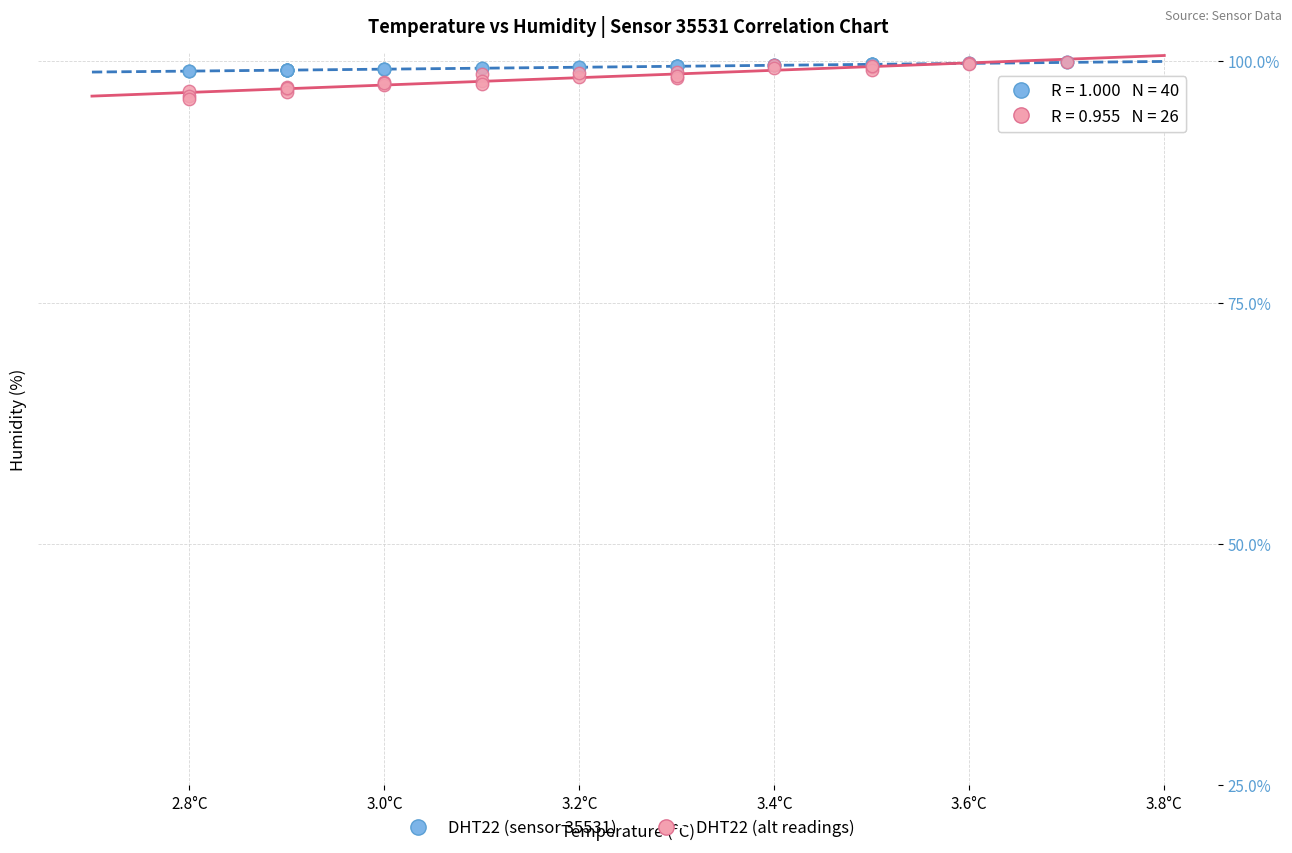

What are all the series names shown in the legend?

DHT22 (sensor 35531), DHT22 (alt readings)